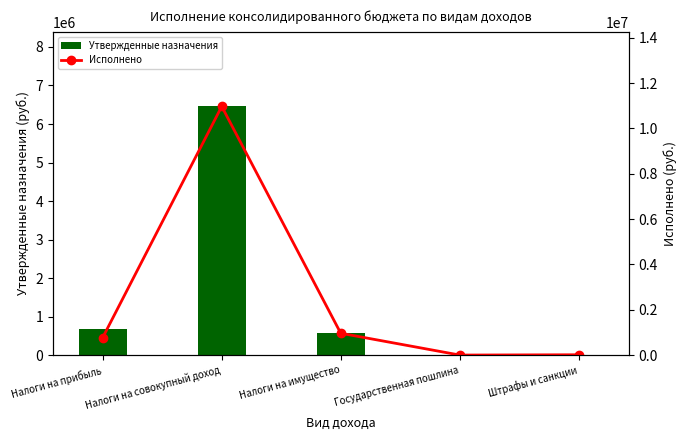

What is the minimum value for Утвержденные назначения?

4300.0